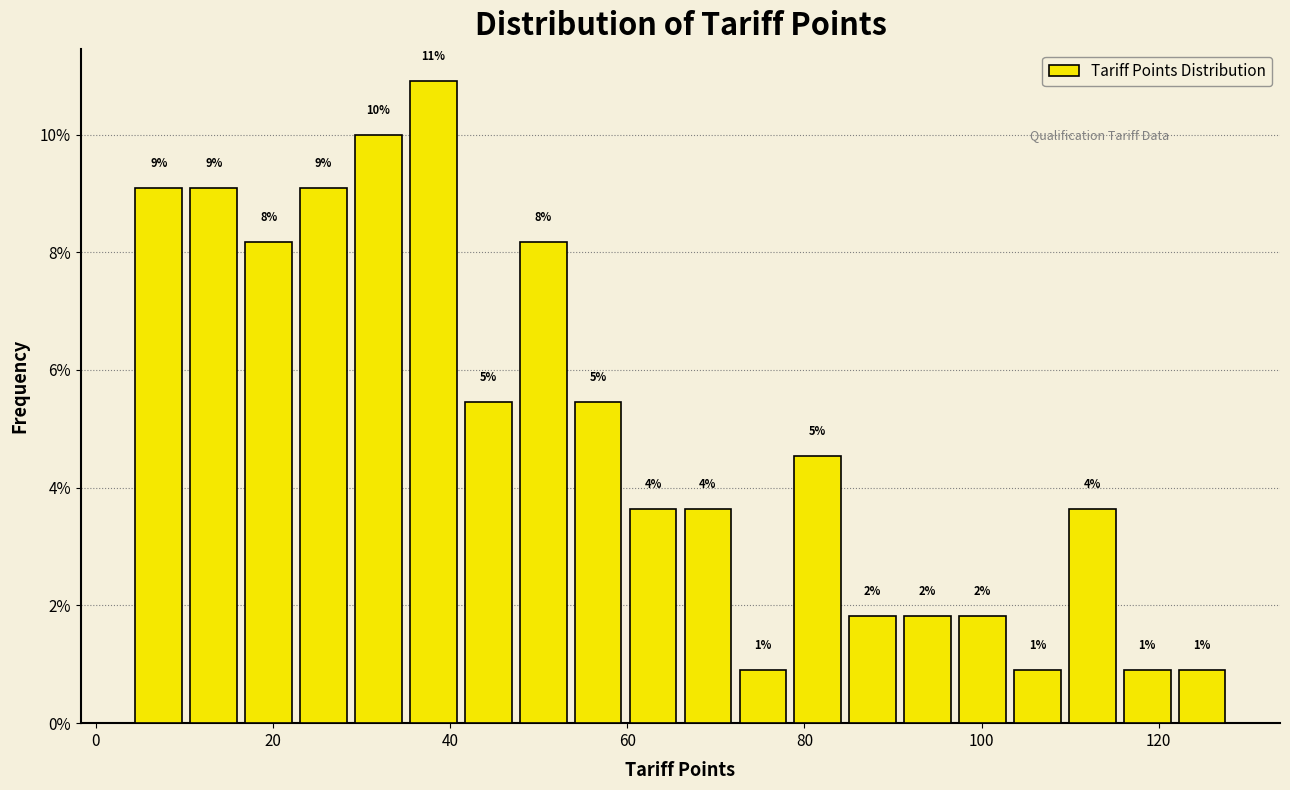

Around what value on the x-axis is the tallest bar? Give the approximate position of its centre, as read against the axis.

38